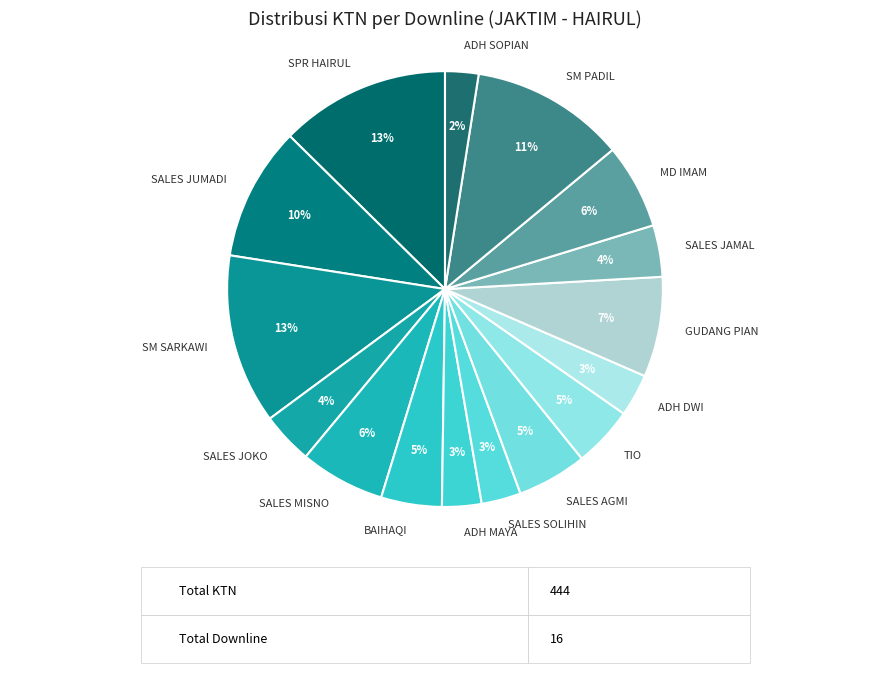

Is there a majority slice in this chart?

No